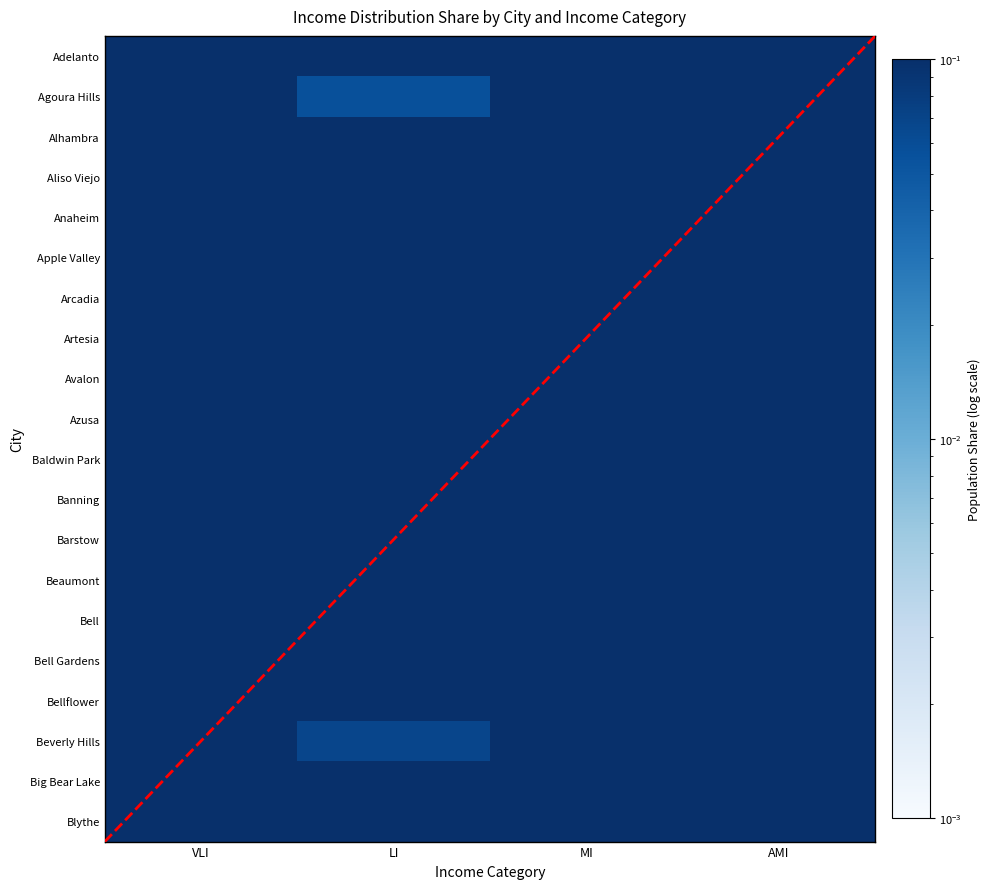

List the series in order of their peak value, lowest first.

Anaheim, Bellflower, Big Bear Lake, Bell Gardens, Baldwin Park, Banning, Apple Valley, Avalon, Bell, Artesia, Azusa, Alhambra, Blythe, Barstow, Adelanto, Beaumont, Aliso Viejo, Arcadia, Beverly Hills, Agoura Hills